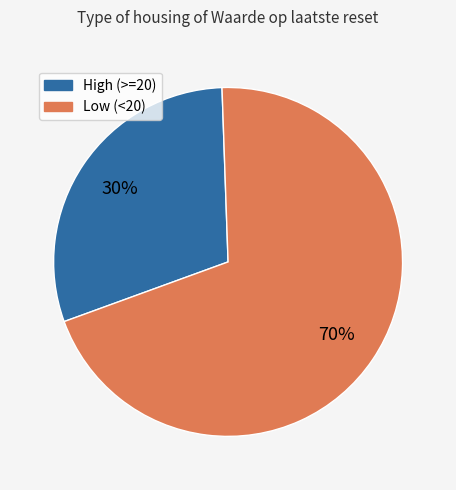

To the nearest percent, what is the average slice percentage?

50%